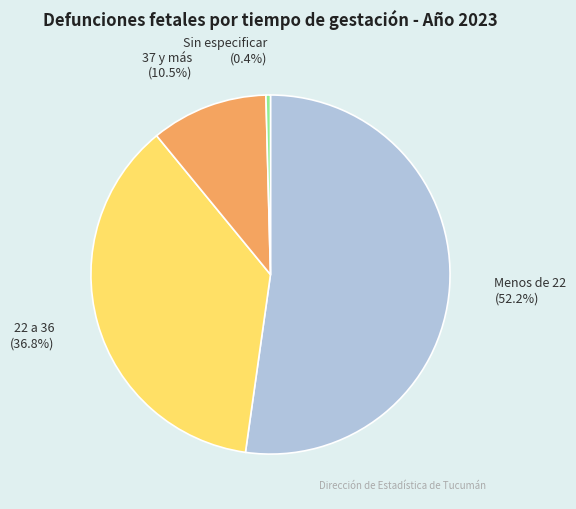

Count the number of slices in the pie.

4